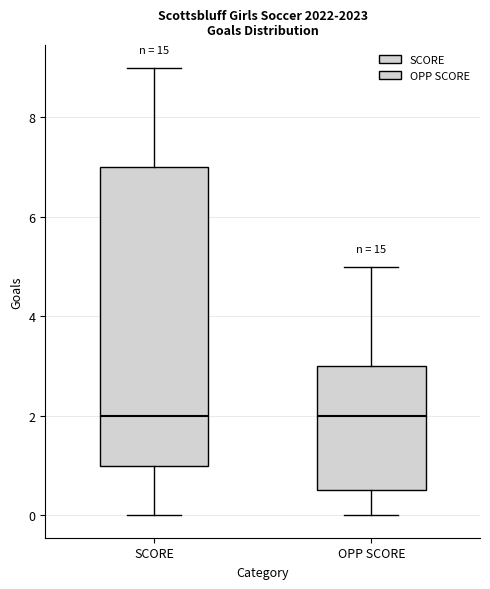

Reading left to right, transcribe this box plot: for each box, give where its median line is, the range the box spans, and where its two whiskers end, as read against the y-axis. The values are not printed on the chart, so give them approximately, as read against the axis.

SCORE: median 2.0, box 1.0 to 7.0, whiskers 0.0 to 9.0
OPP SCORE: median 2.0, box 0.6 to 3.0, whiskers 0.0 to 5.0